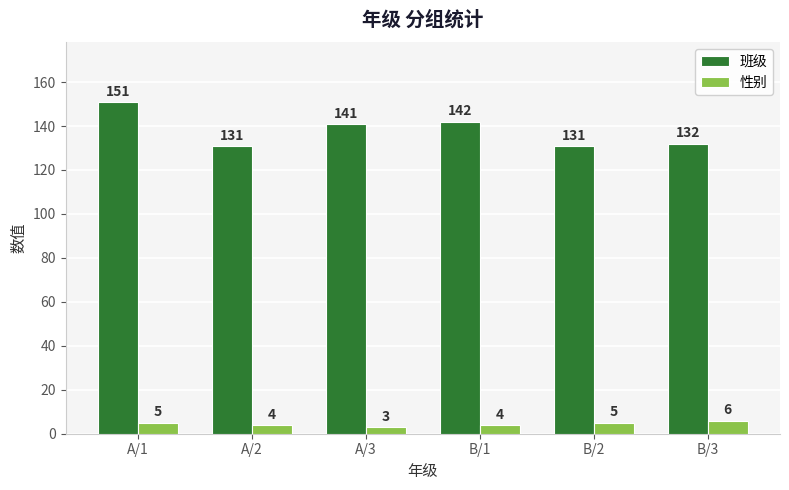

What is the sum of the 班级 values at B/3 and A/2?

263